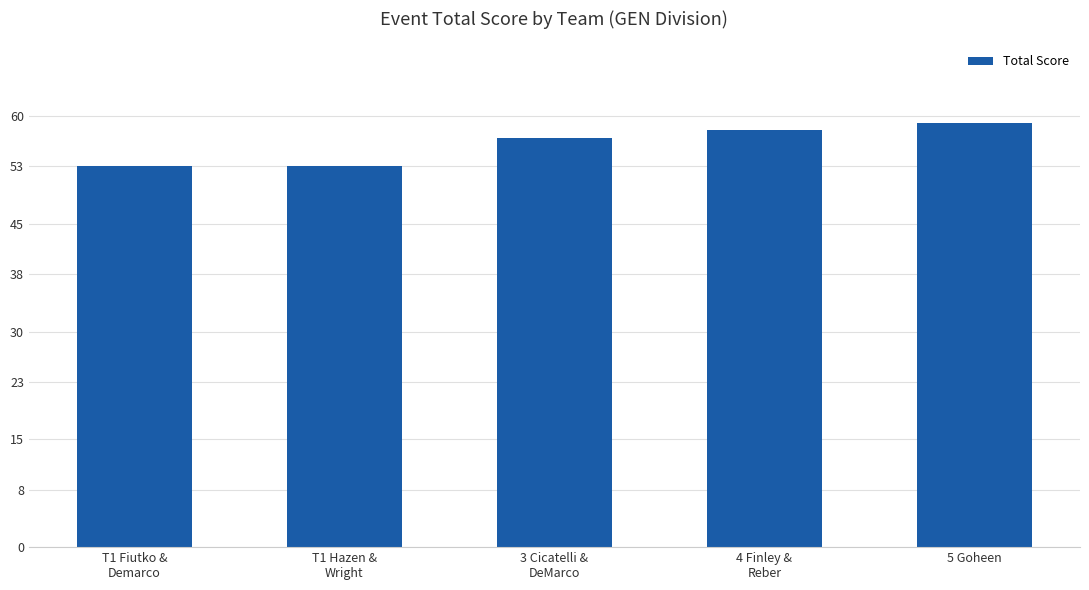

What is the minimum value shown in the chart?

53